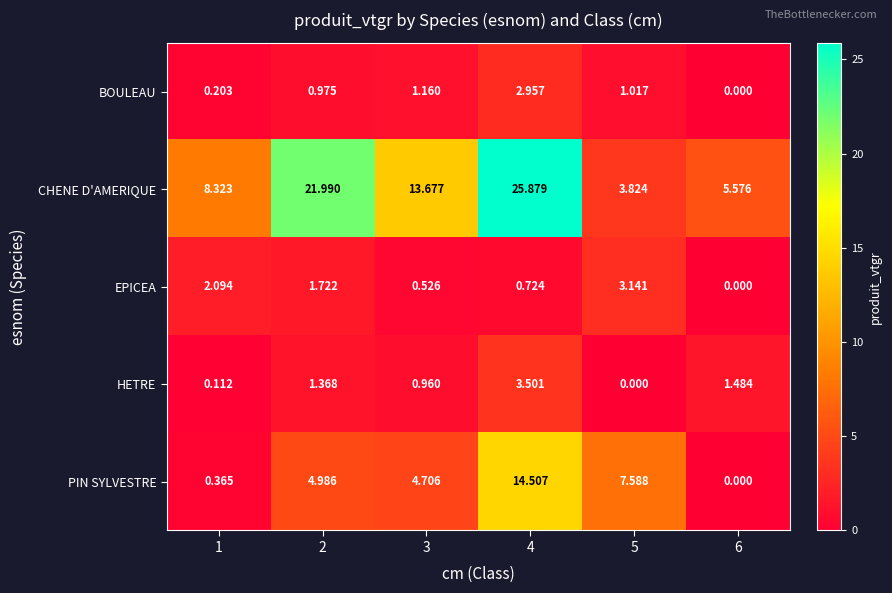

What is the total value across all series at 5?

15.6